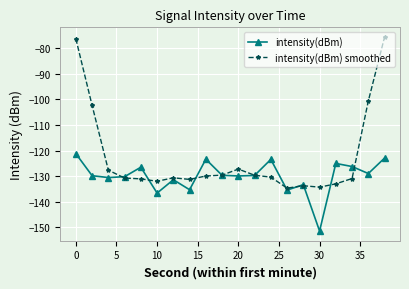

Which series has the widest spread of values?

intensity(dBm) smoothed